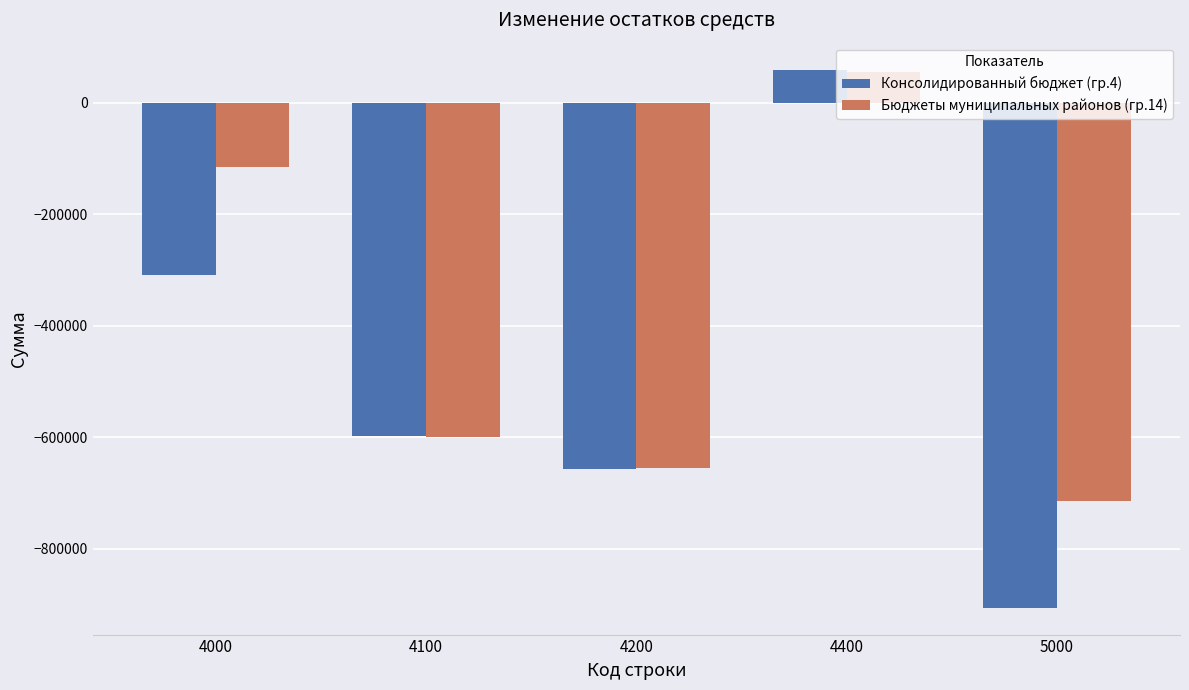

Reading right to left, what are all the values shown in this chart?

Консолидированный бюджет (гр.4): -905642.1	59486.0	-656687.1	-597201.1	-308441.0
Бюджеты муниципальных районов (гр.14): -715197.1	55540.0	-655680.1	-600140.1	-115057.0